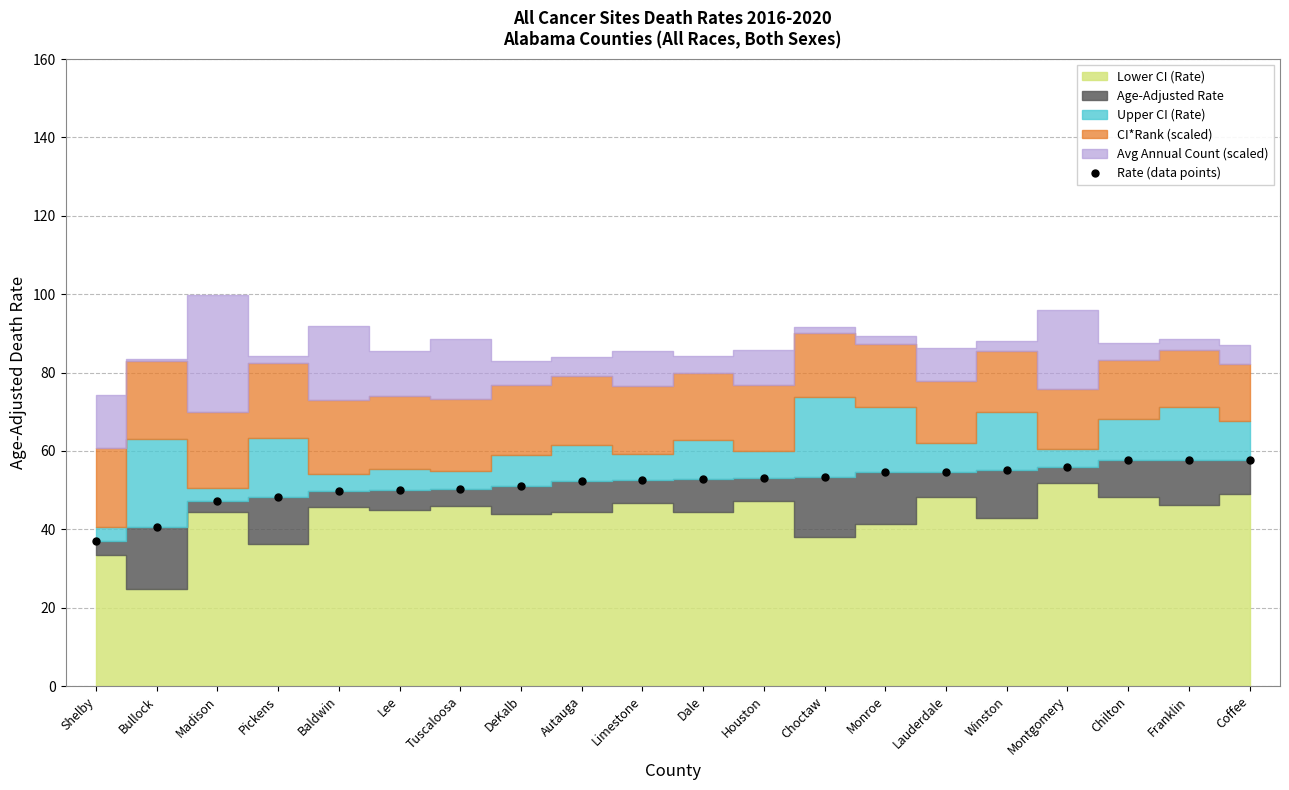

The value at Bullock is 40.5. True or false?

True